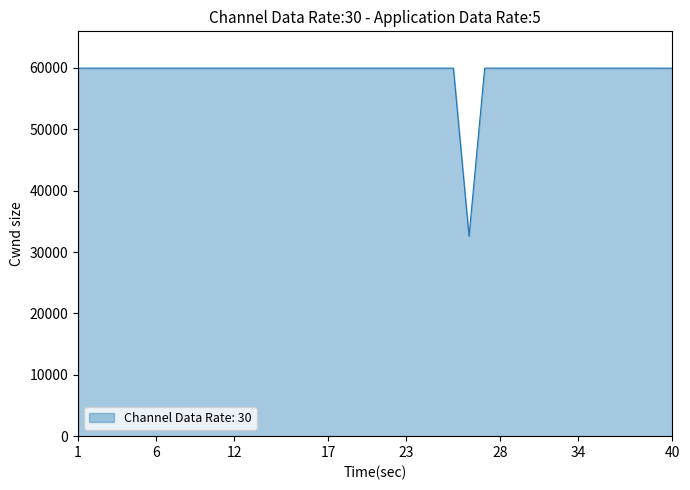

What is the difference between the maximum and minimum values?

27377